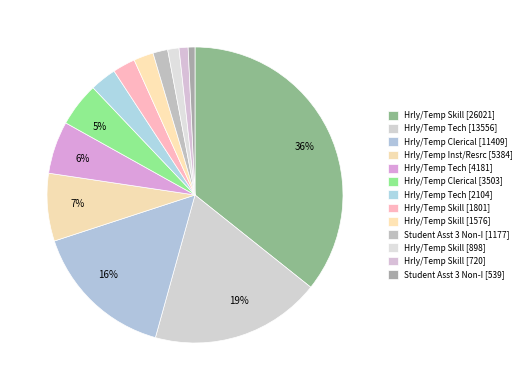

Rank the categories by value from lowest to highest.

Student Asst 3 Non-I (539), Hrly/Temp Skill (720), Hrly/Temp Skill (898), Student Asst 3 Non-I (1177), Hrly/Temp Skill (1576), Hrly/Temp Skill (1801), Hrly/Temp Tech (2104), Hrly/Temp Clerical (3503), Hrly/Temp Tech (4181), Hrly/Temp Inst/Resrc (5384), Hrly/Temp Clerical (11409), Hrly/Temp Tech (13556), Hrly/Temp Skill (26021)